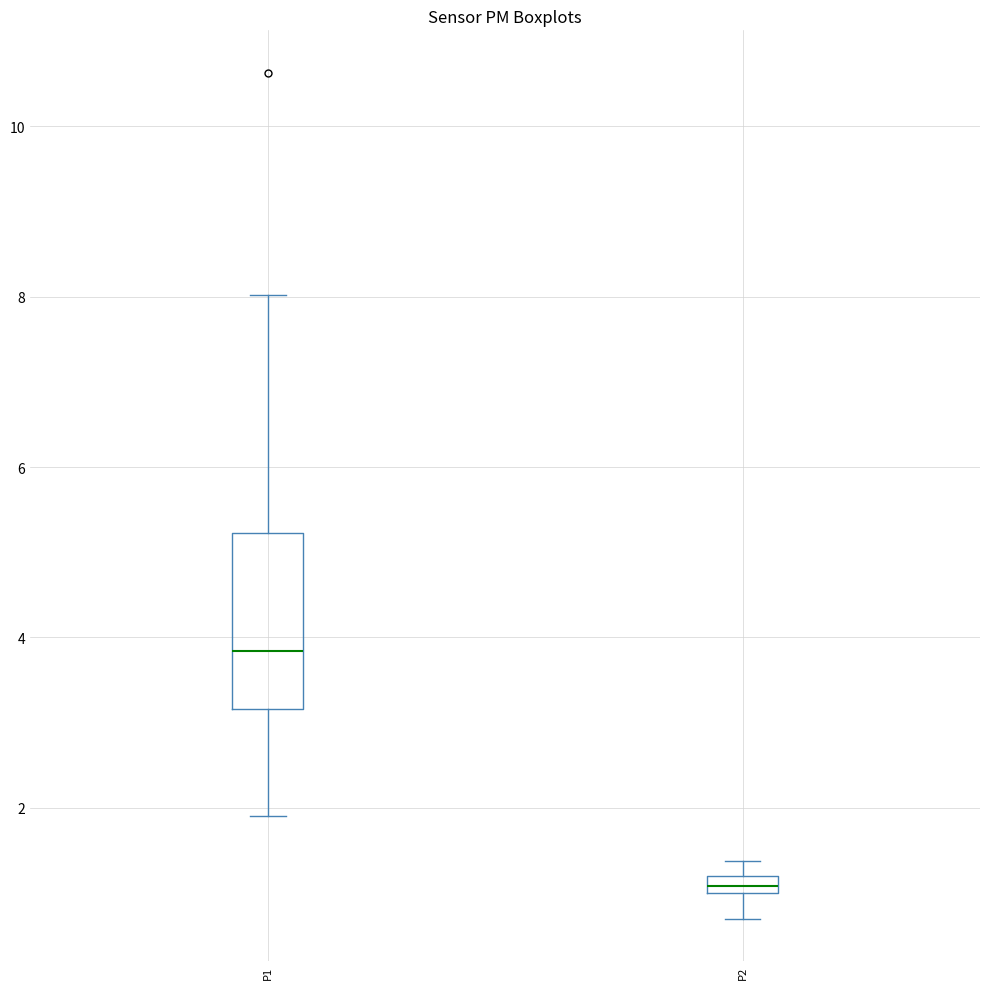

Which box's median line is the highest?

P1